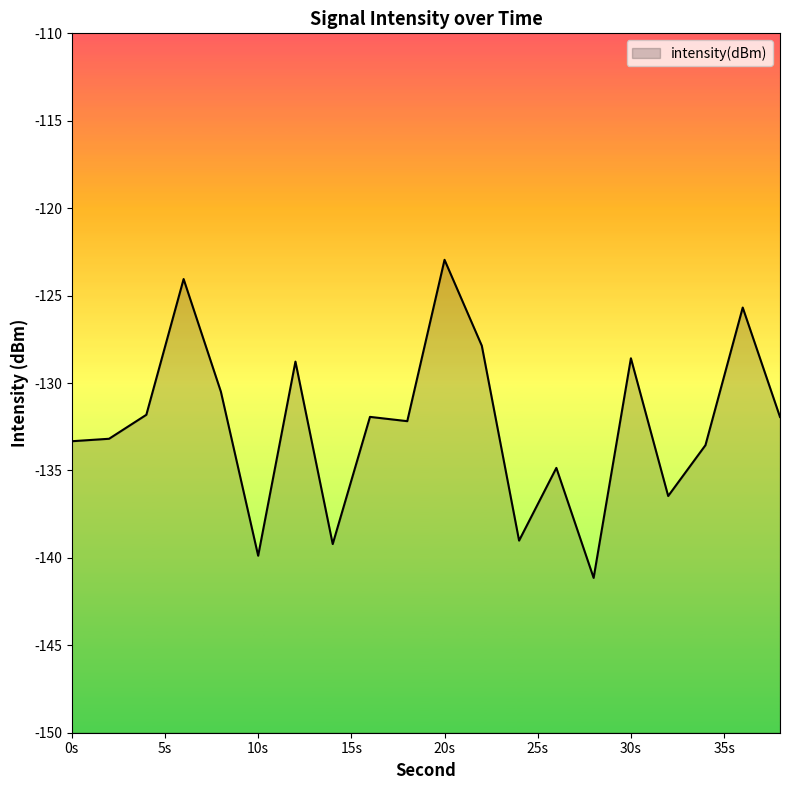

At which label is the value closest to -132?

38